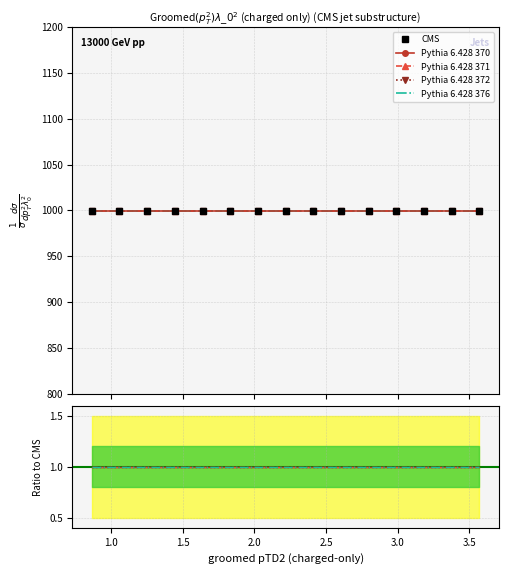

Is it true that Pythia 6.428 376 equals 0 at 3.0?

False